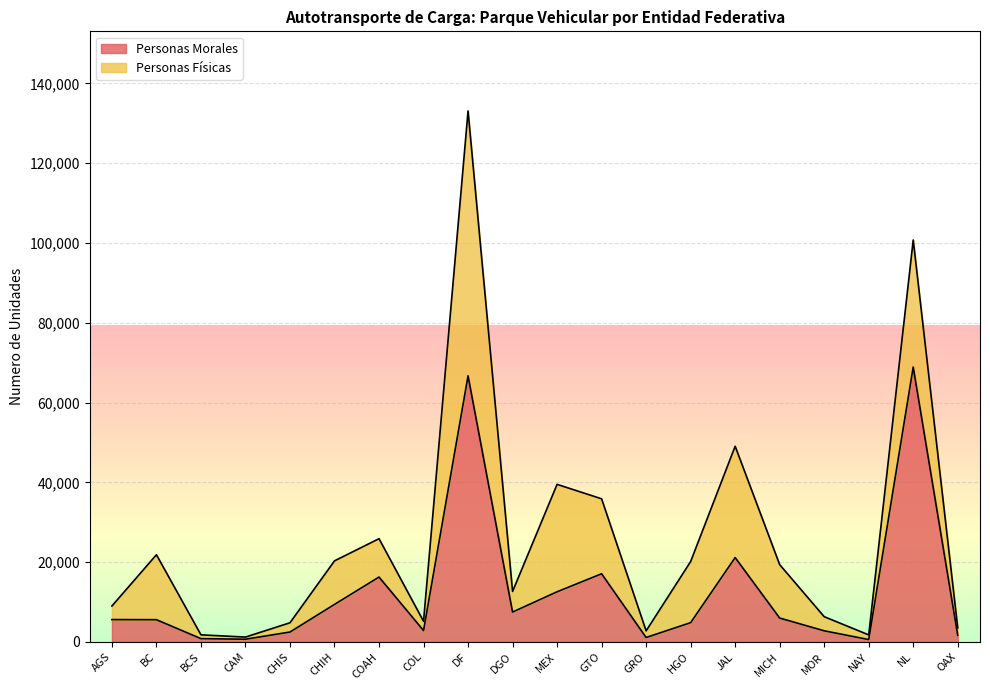

What is the change in value from COL to NAY?

-2260